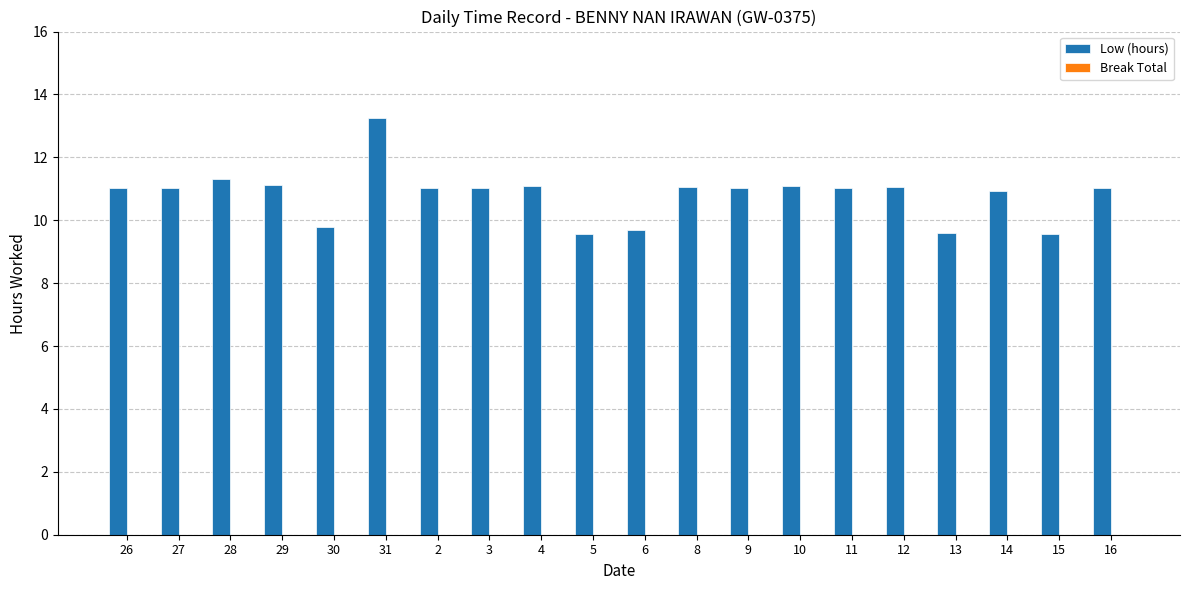

Which label corresponds to the largest value in the chart?

31